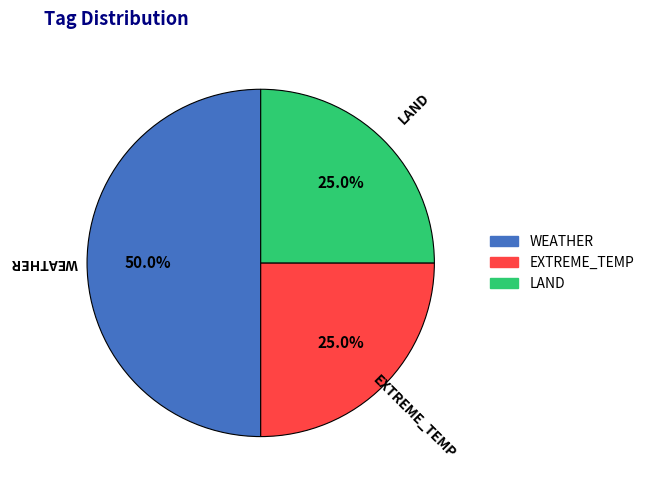

Count the number of slices in the pie.

3